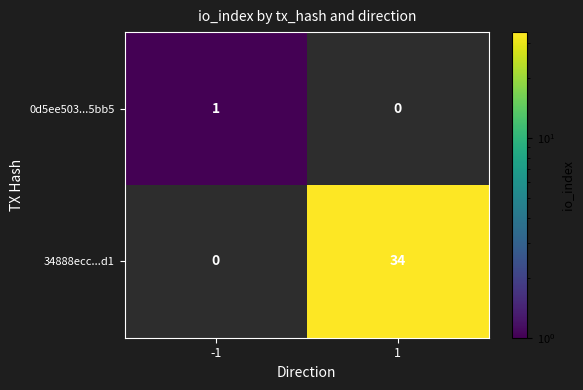

Is it true that 0d5ee503...5bb5 equals 2 at -1?

False